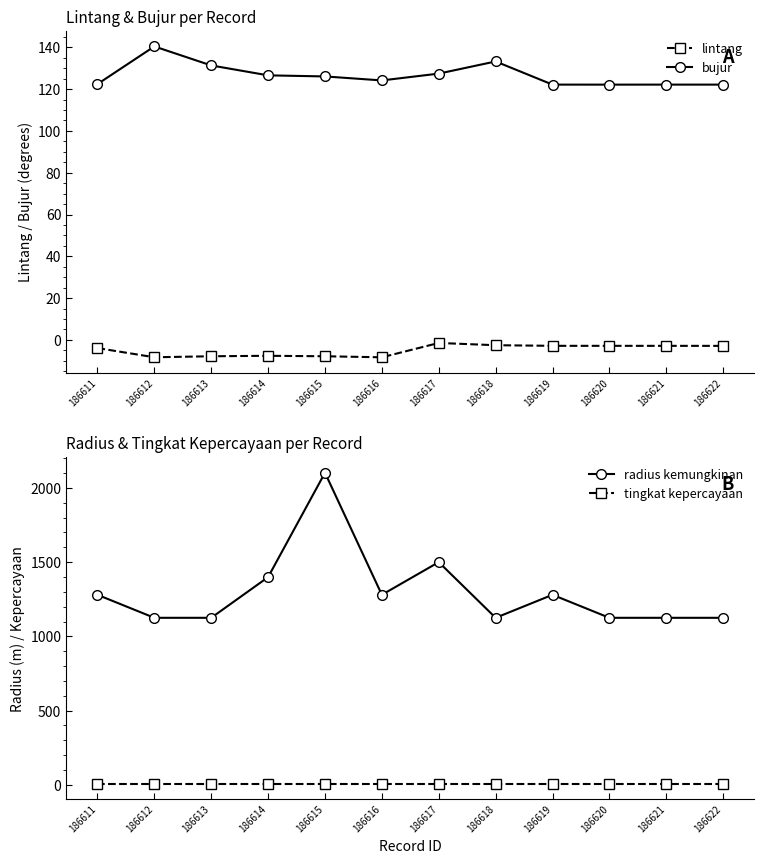

How many interior local peaks does the radius kemungkinan series have?

3